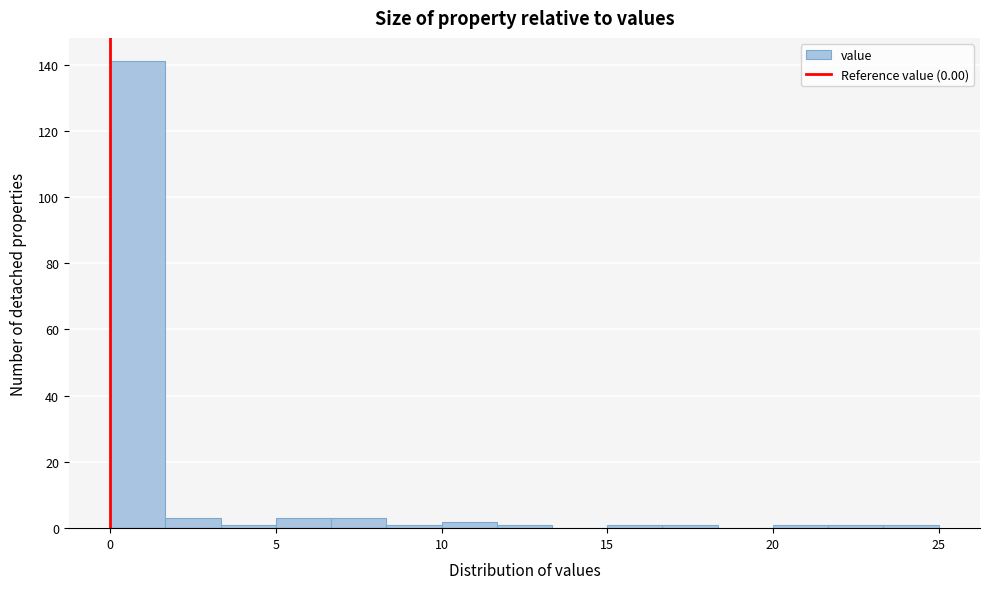

Around what value on the x-axis is the tallest bar? Give the approximate position of its centre, as read against the axis.

1.0